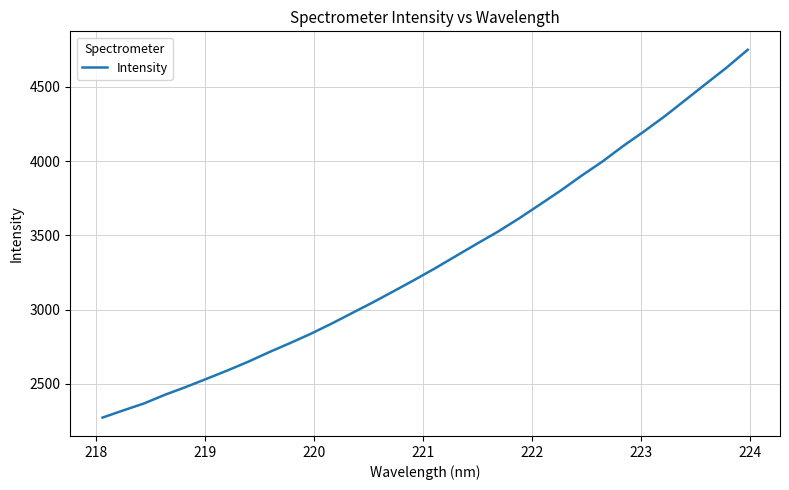

What is the sum of all values?

106761.9